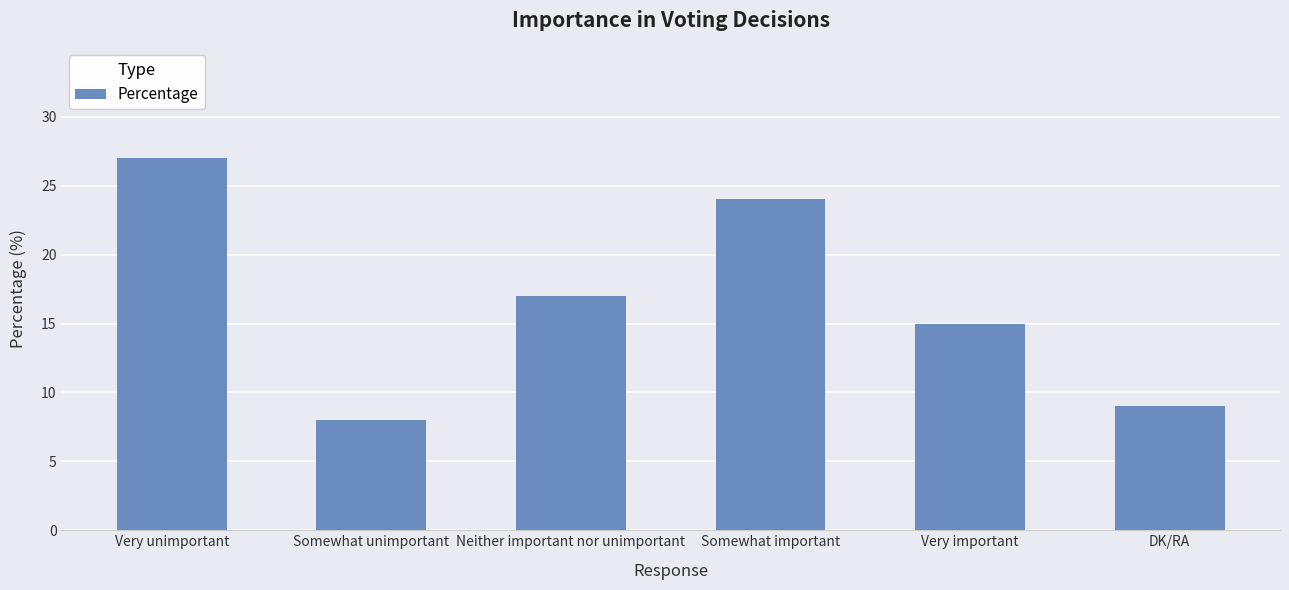

Between Very important and DK/RA, which is larger?

Very important